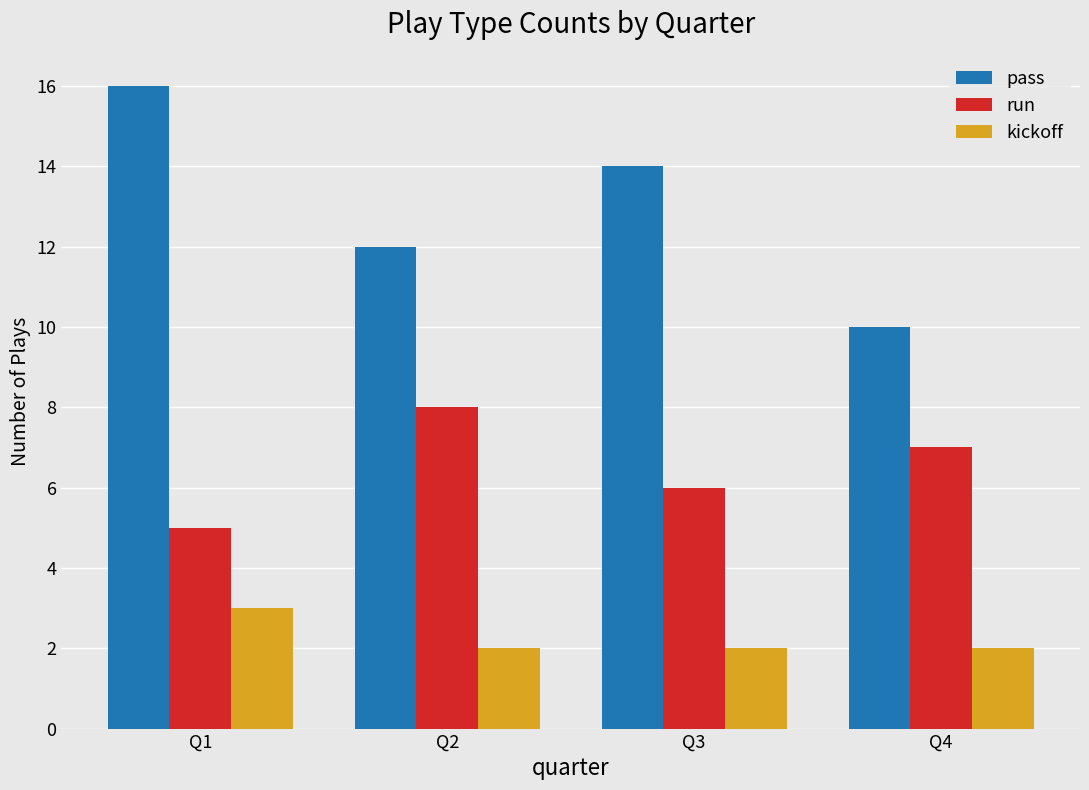

True or false: pass has a value of 20 at Q2.

False